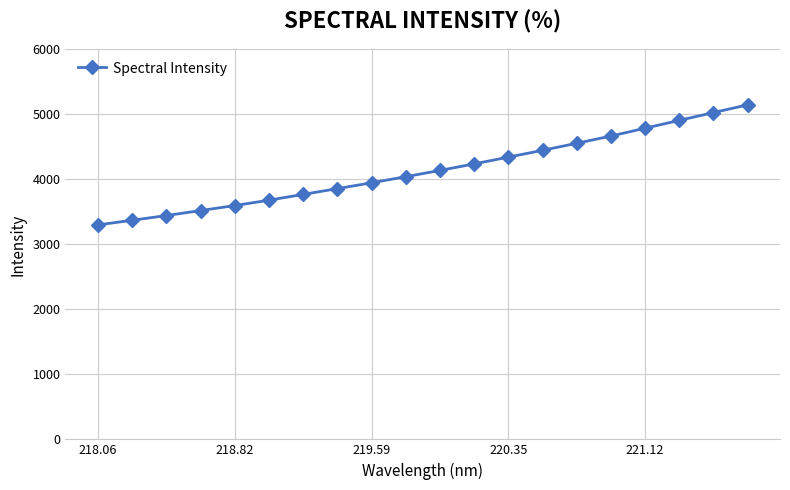

Does the chart have visible grid lines?

Yes